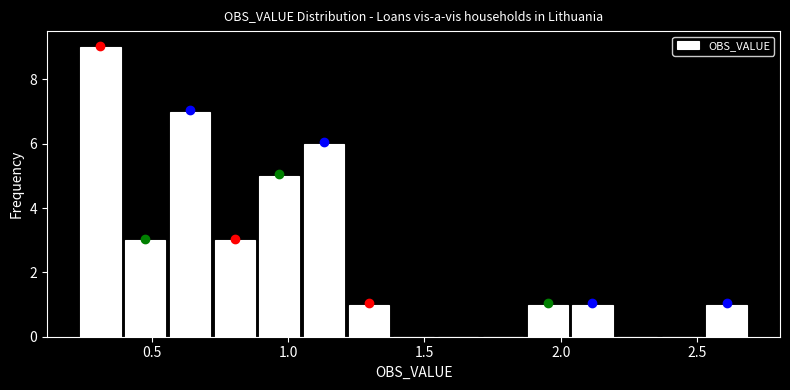

Around what value on the x-axis is the tallest bar? Give the approximate position of its centre, as read against the axis.

0.30